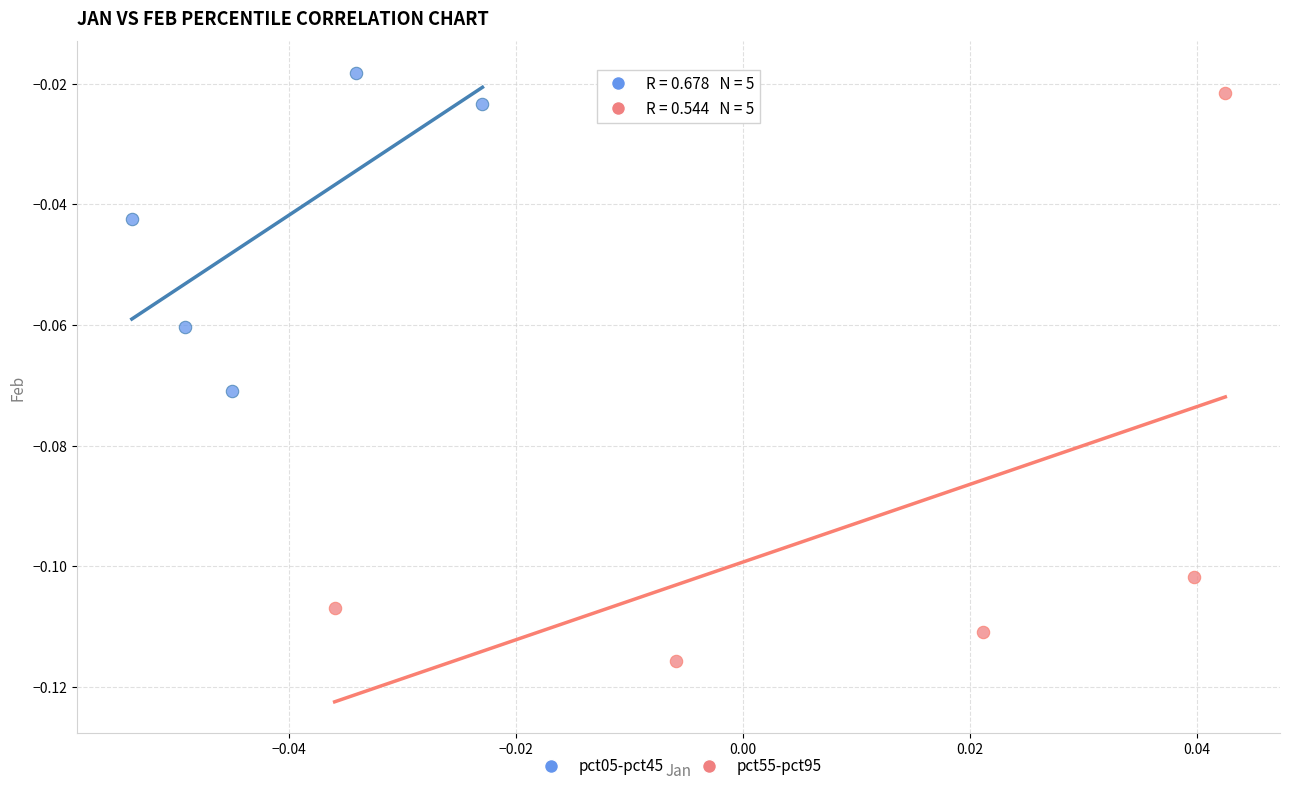

Which series reaches the minimum Y coordinate?

pct55-pct95